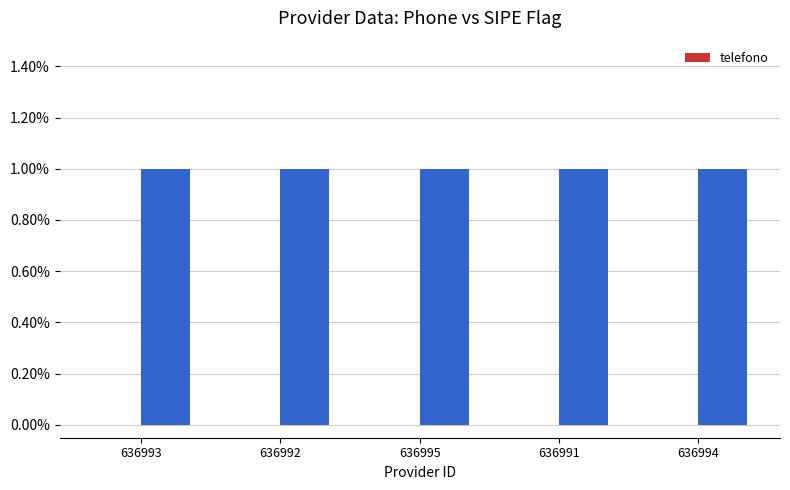

List the series in order of their peak value, lowest first.

telefono, _sipe